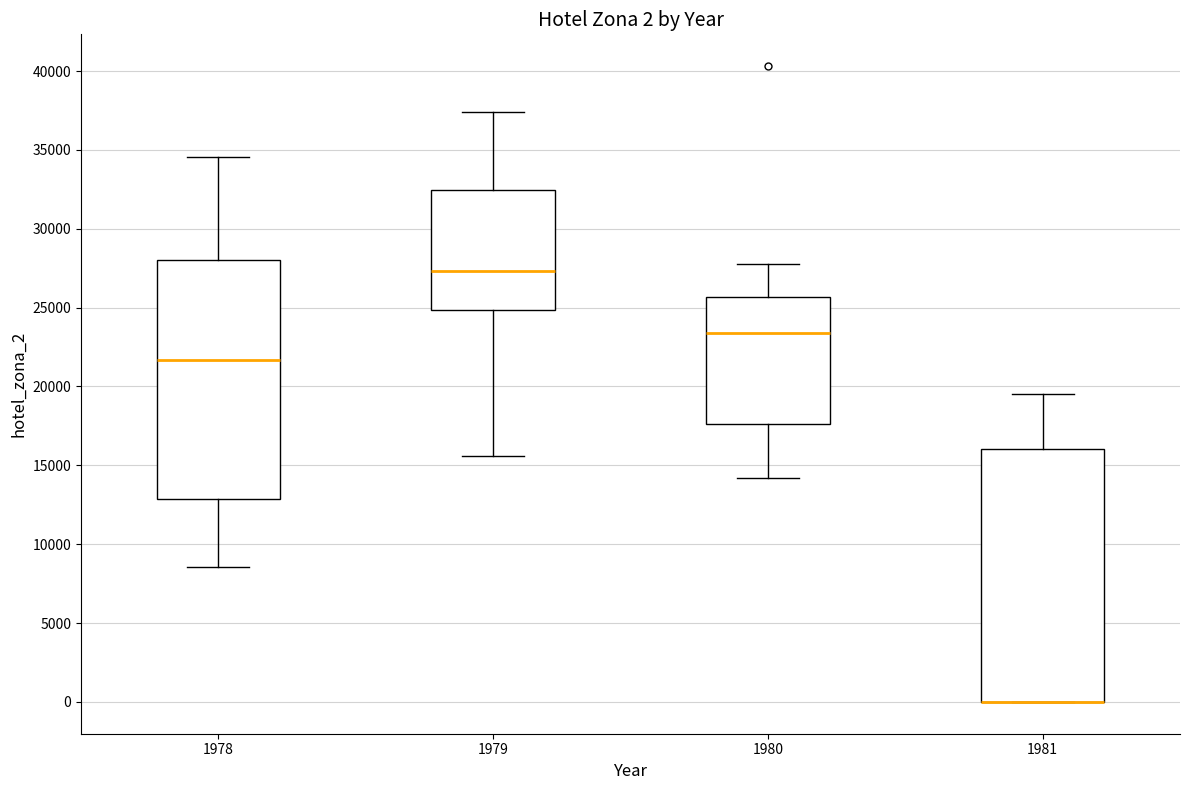

Which box is the tallest, from its lower edge to its upper edge?

1981